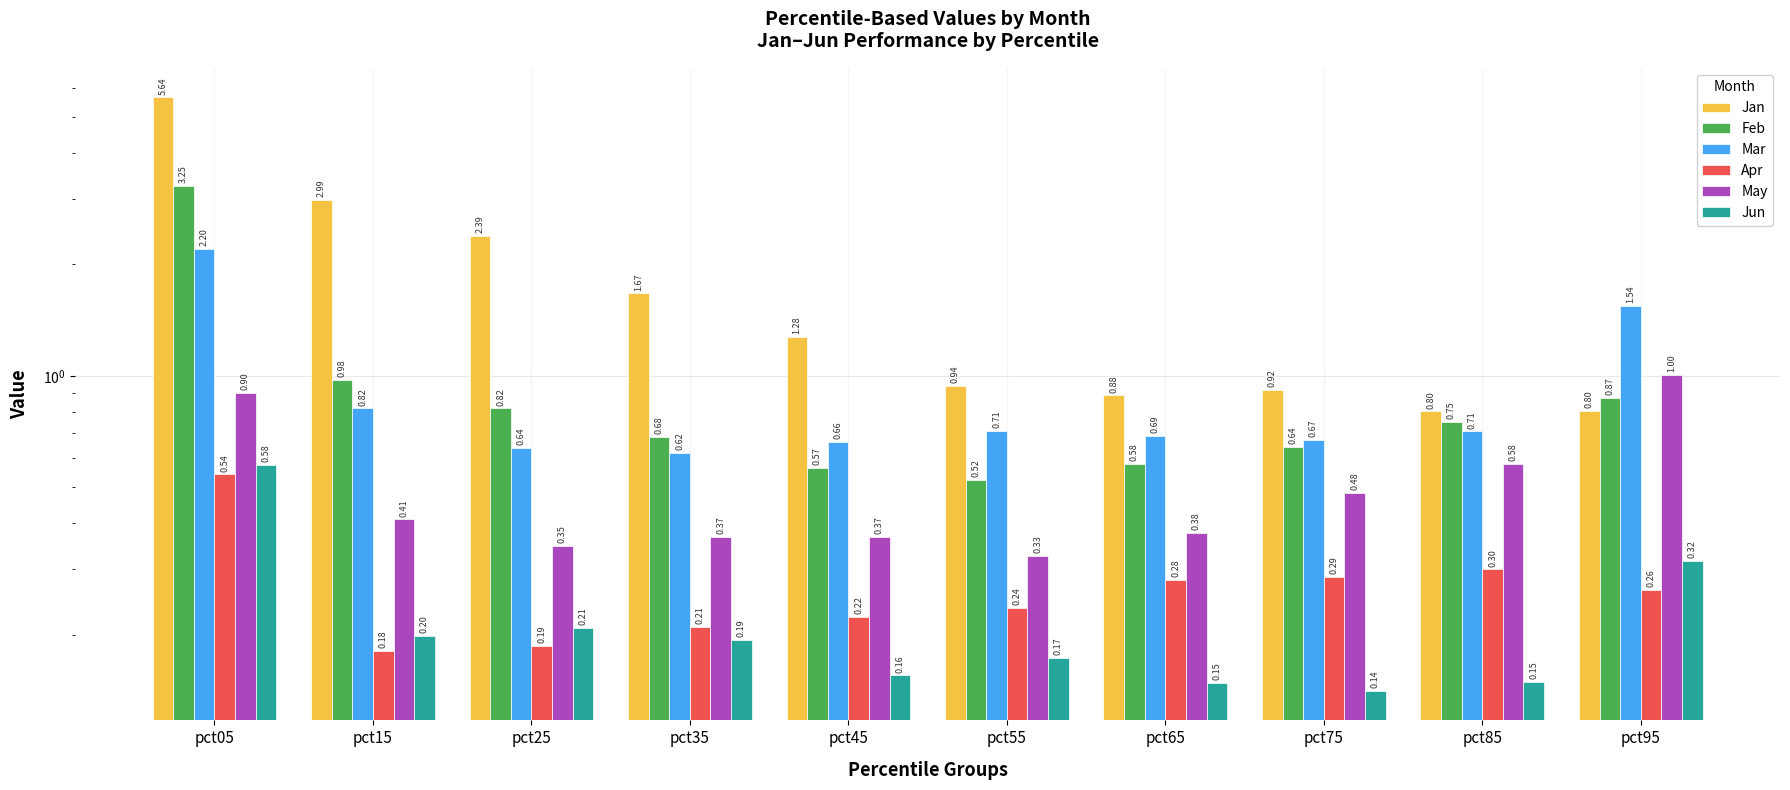

What is the difference between the Feb values at pct35 and pct05?

2.6